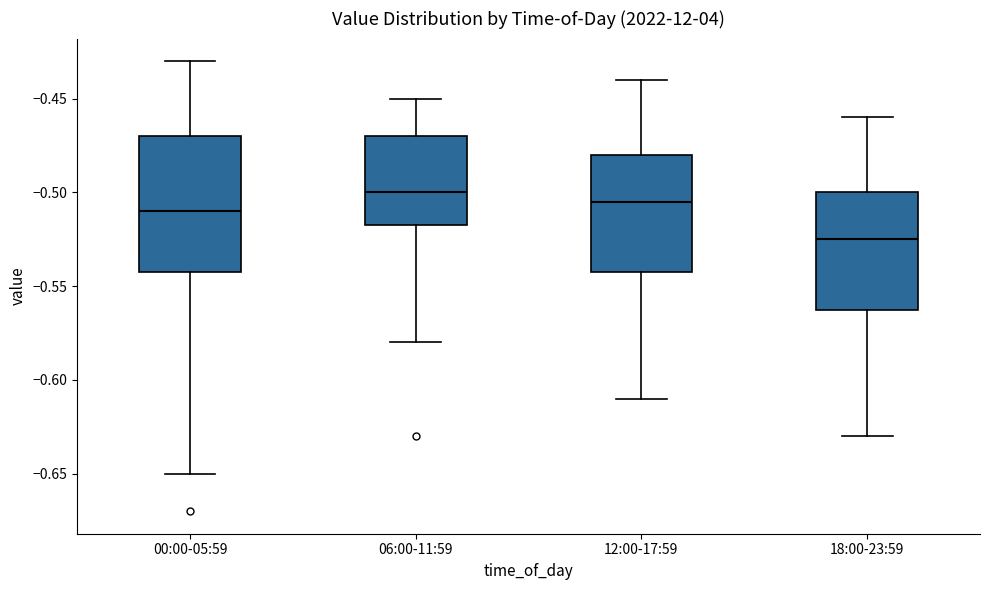

Where does the median line of the box for 00:00-05:59 sit on the y-axis? The values are not printed on the chart, so give them approximately, as read against the axis.

-0.510